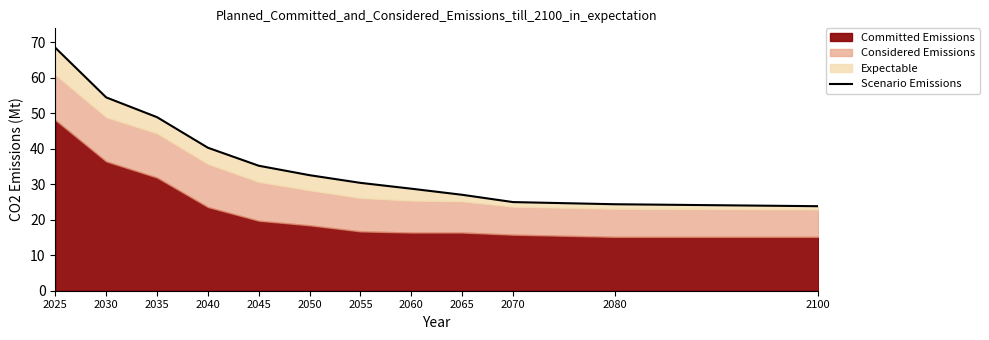

Rank the categories by value from highest to lowest.

2025, 2030, 2035, 2040, 2045, 2050, 2055, 2060, 2065, 2070, 2080, 2100